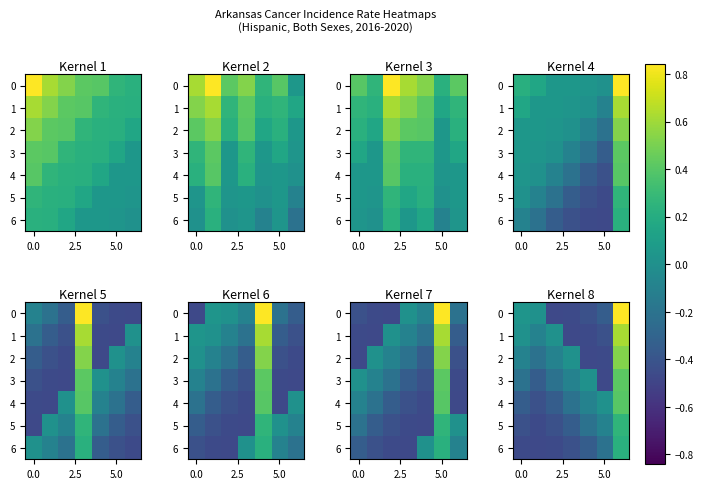

How many values in row_2 are above zero?

2